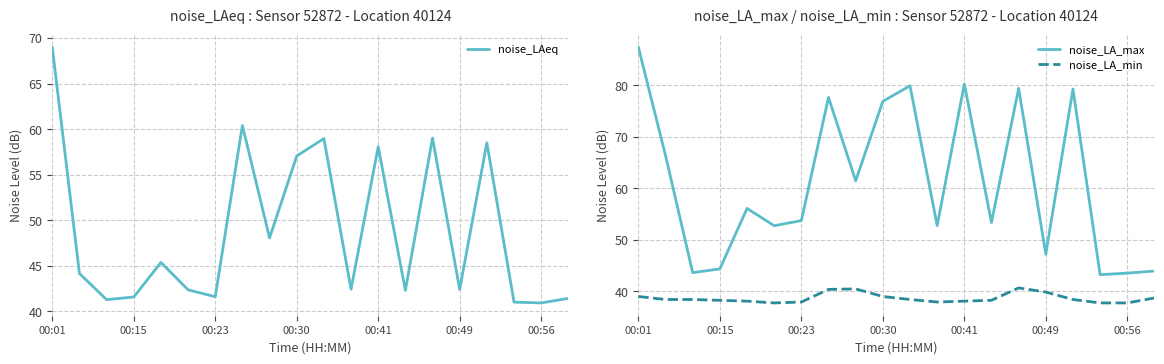

The value of noise_LA_max at 00:30 is 16.6. True or false?

False